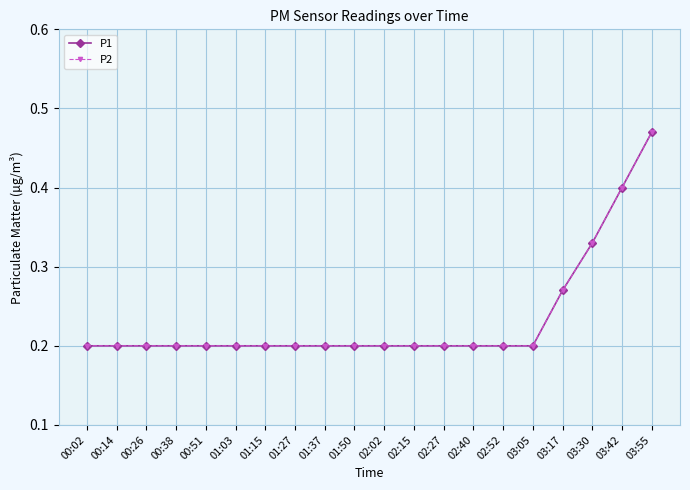

True or false: P2 has more than 1 points higher than both neighbors.

False